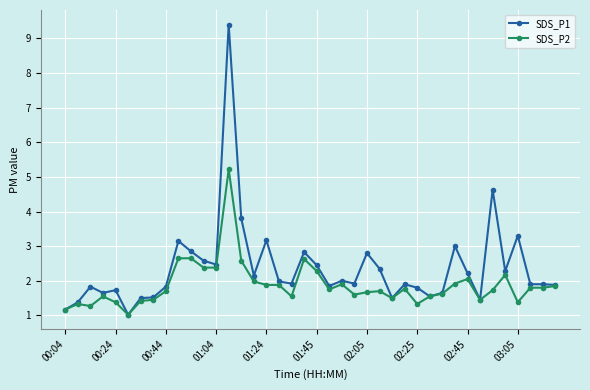

What are all the series names shown in the legend?

SDS_P1, SDS_P2